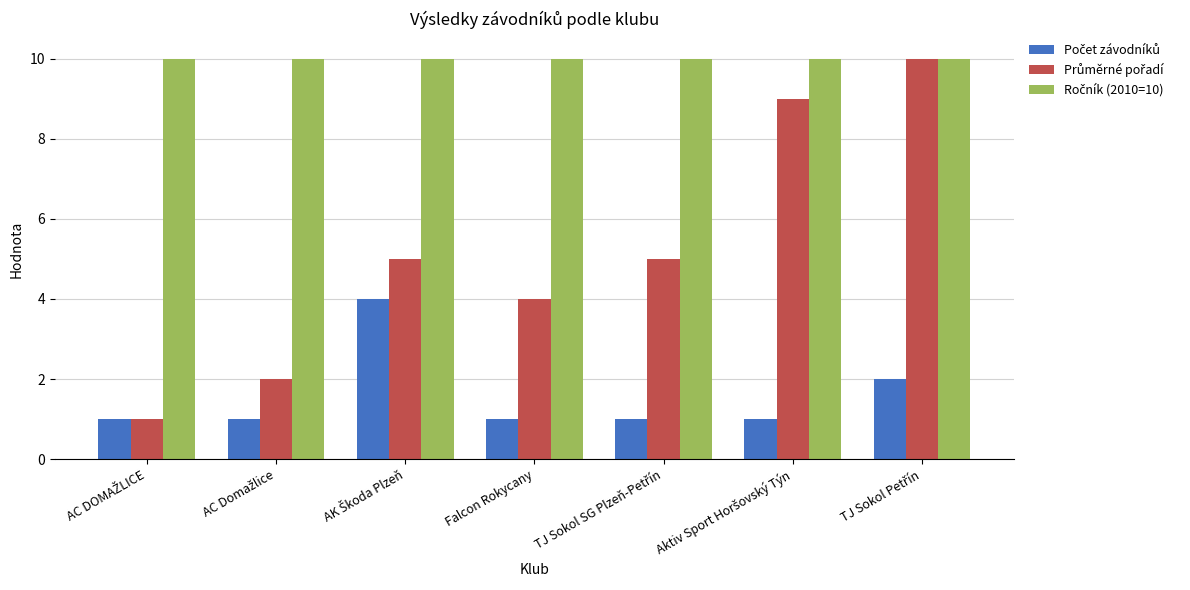

What is the total value across all series at Falcon Rokycany?

15